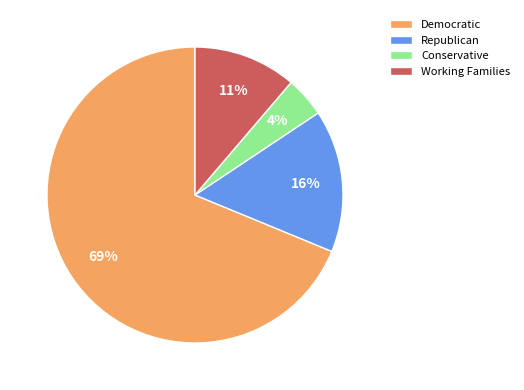

To the nearest percent, what is the combined percentage of Democratic and Working Families?

80%